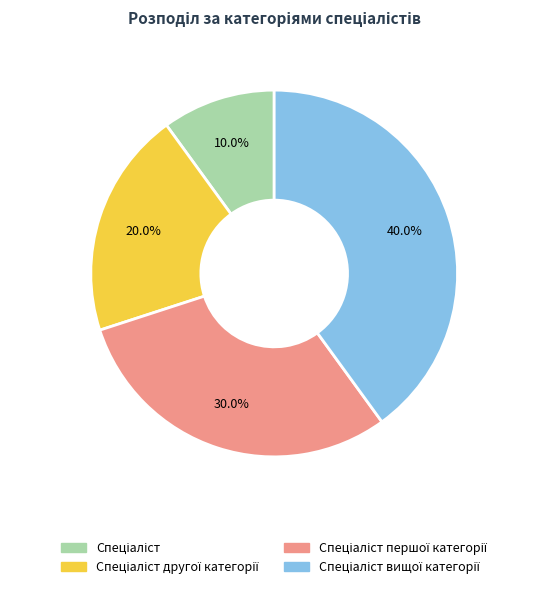

Does any single category account for the majority?

No